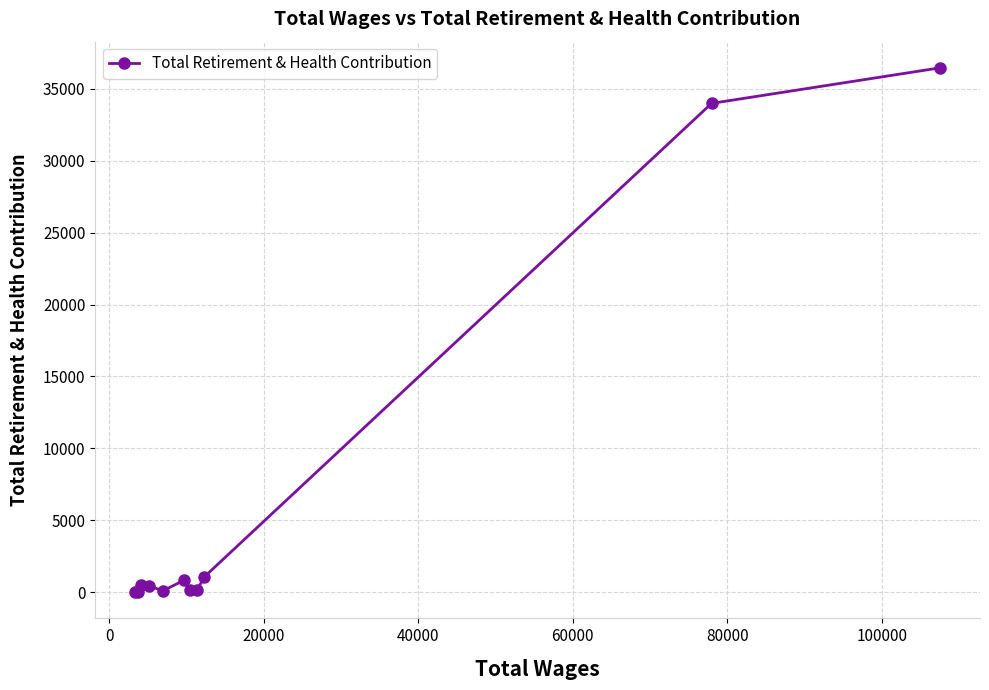

What is the greatest value displayed?

36463